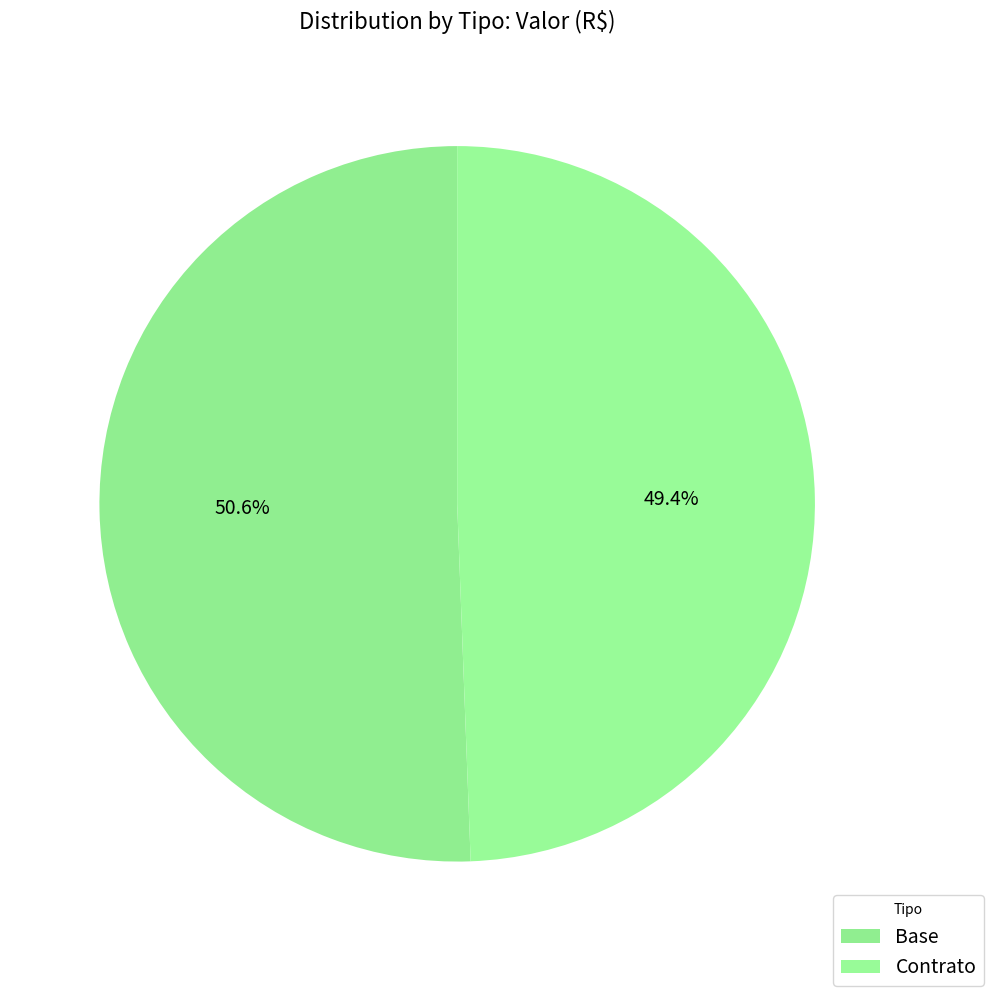

What percentage is the Contrato slice, to the nearest percent?

49%